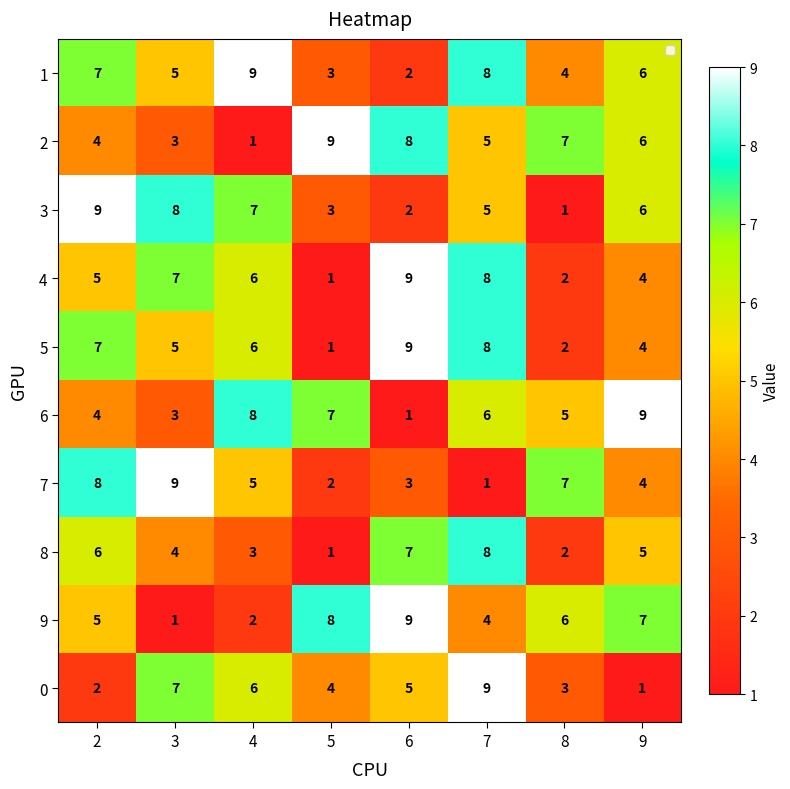

The value of 1 at 9 is 9. True or false?

False